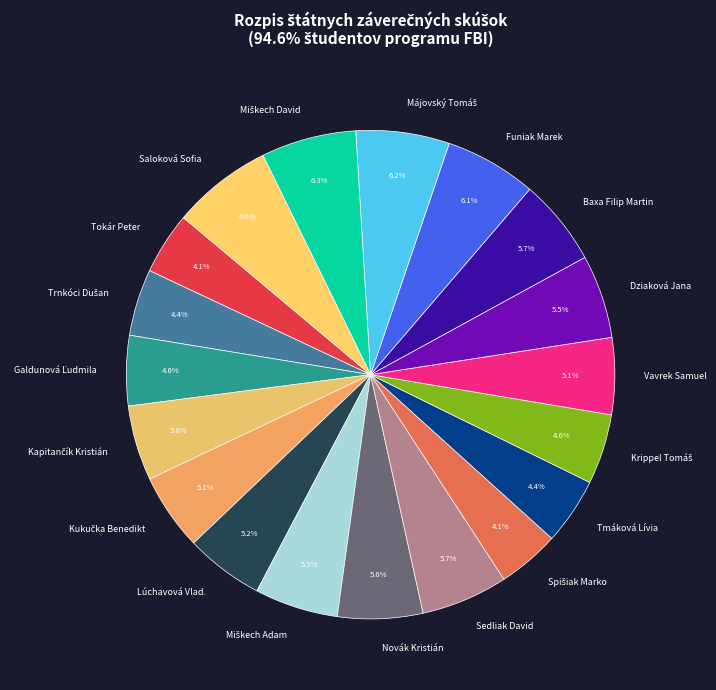

To the nearest percent, what is the difference between the largest and smallest slice percentages?

3%